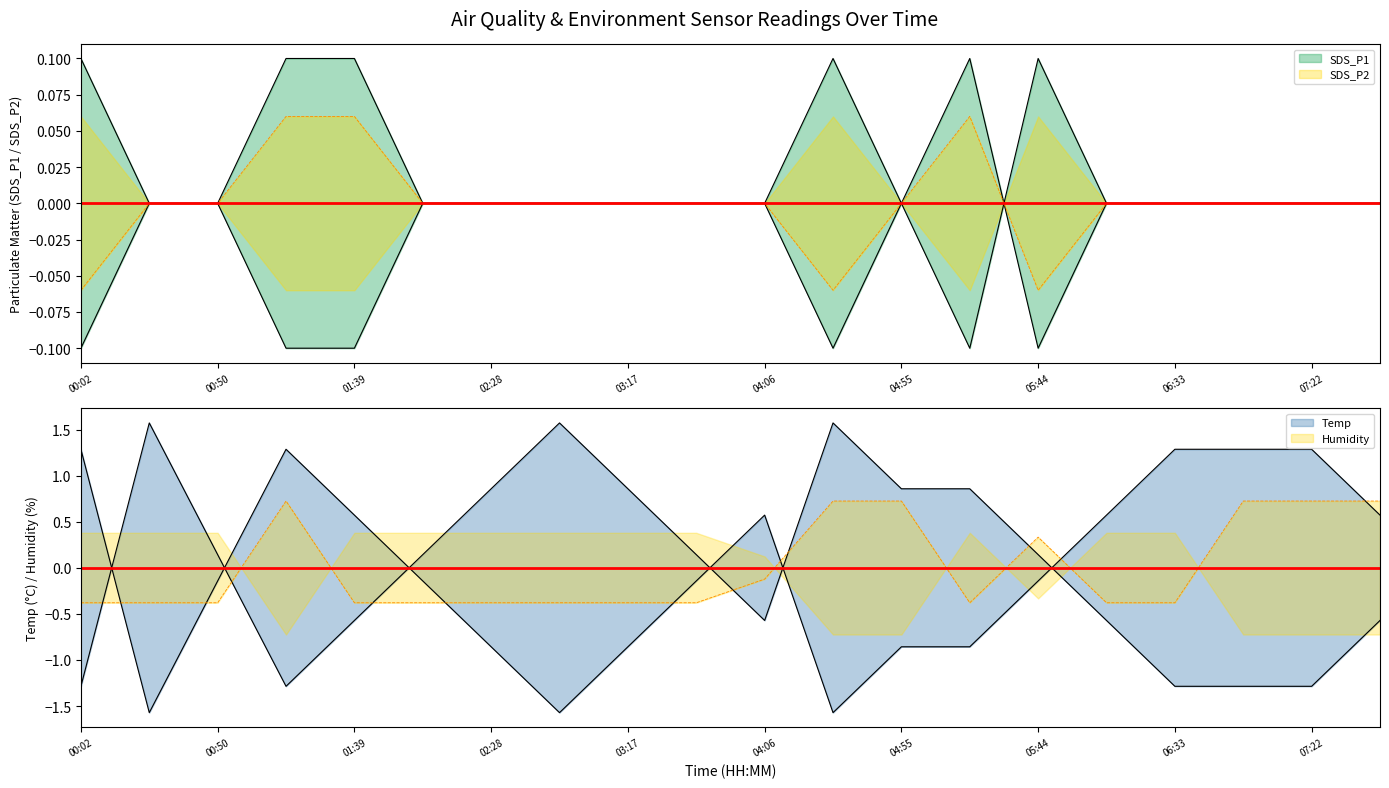

At which label does SDS_P2 reach its peak?

00:02